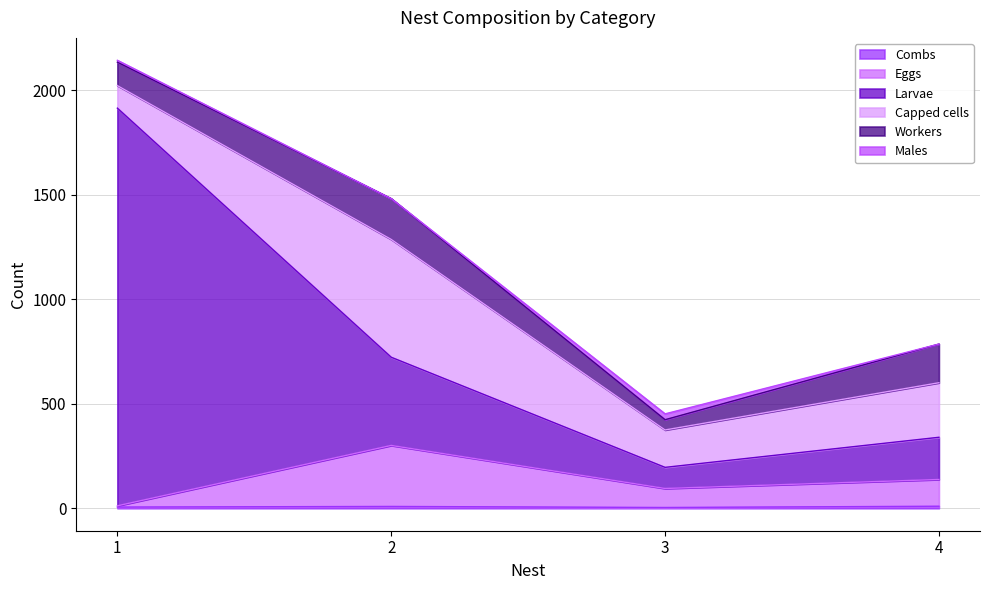

Which has a higher value, 2 or 1?

2